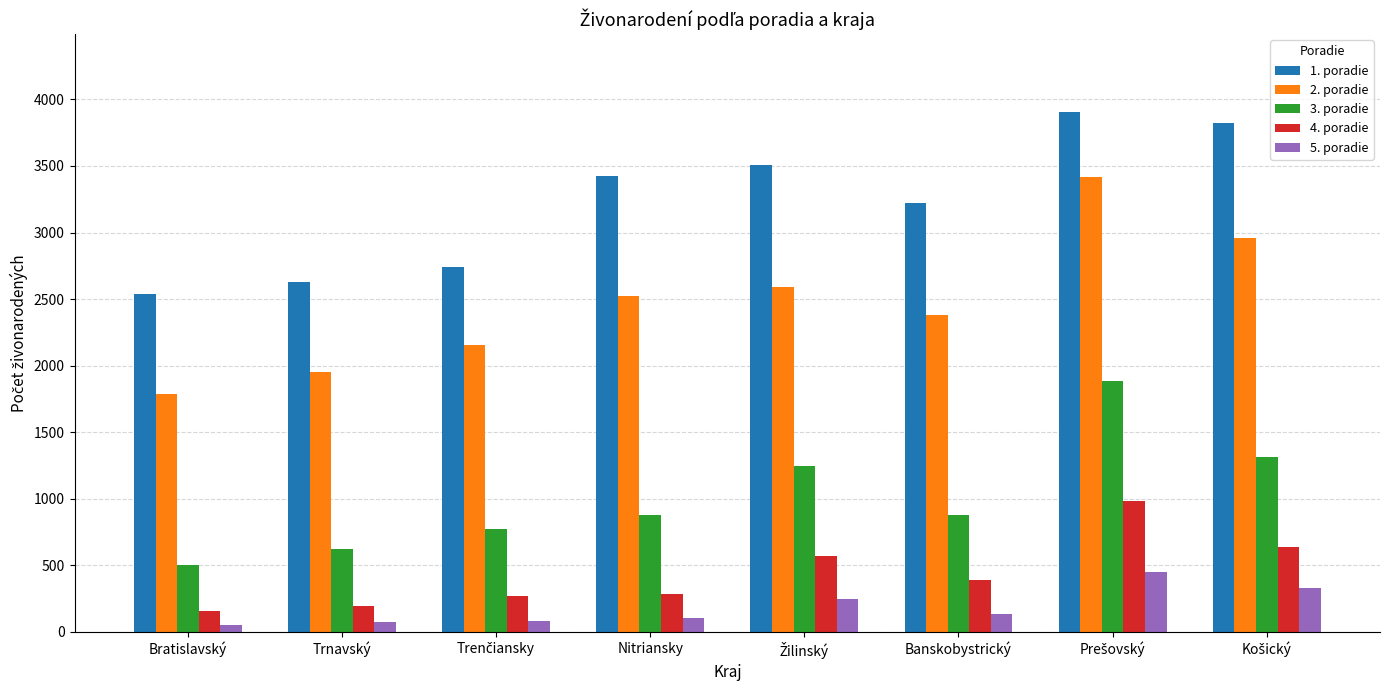

How many groups of bars are there?

8